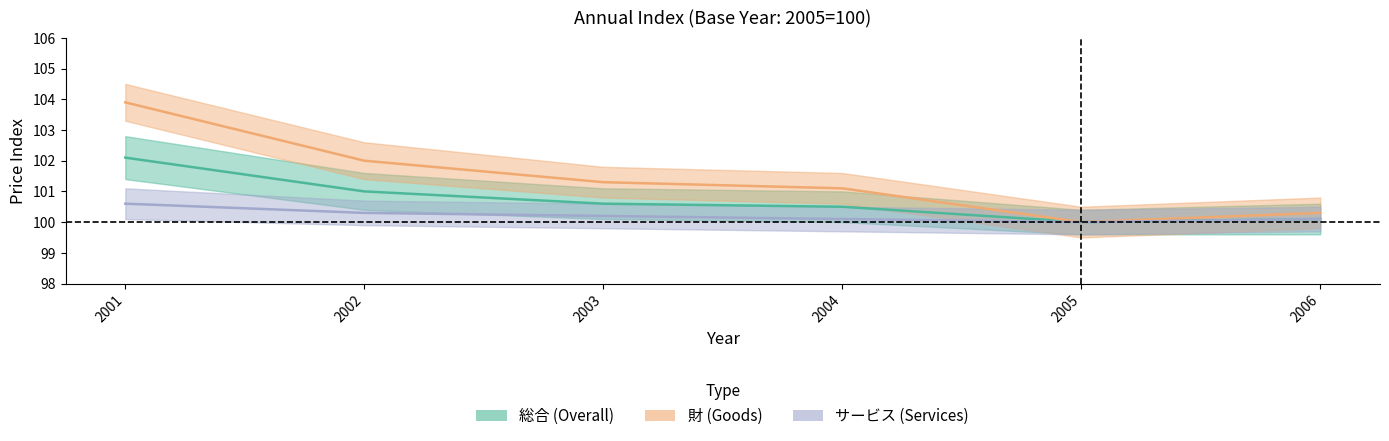

What are all the series names shown in the legend?

総合, 財, サービス